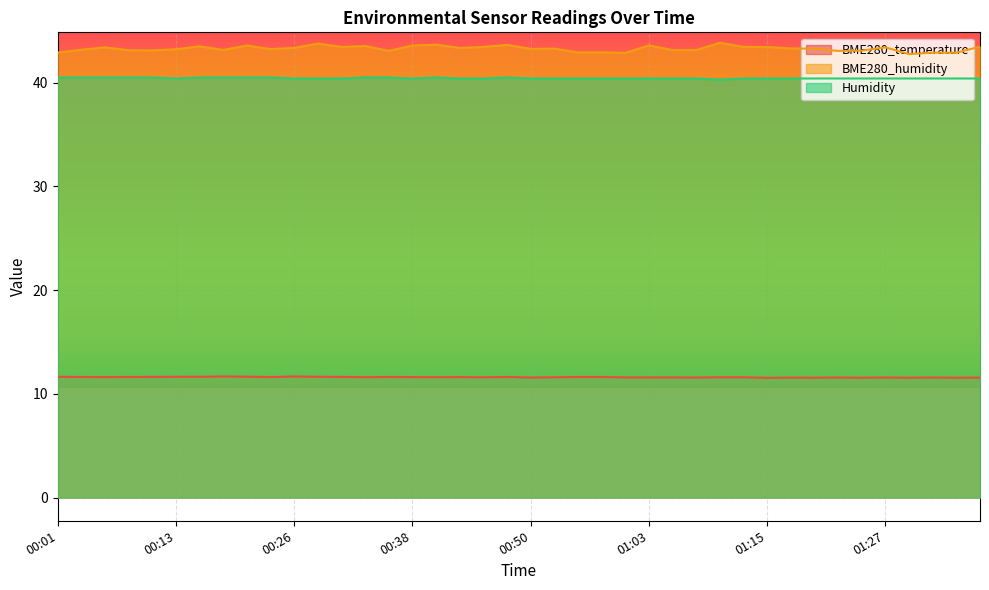

True or false: Humidity and BME280_humidity cross at least once.

False